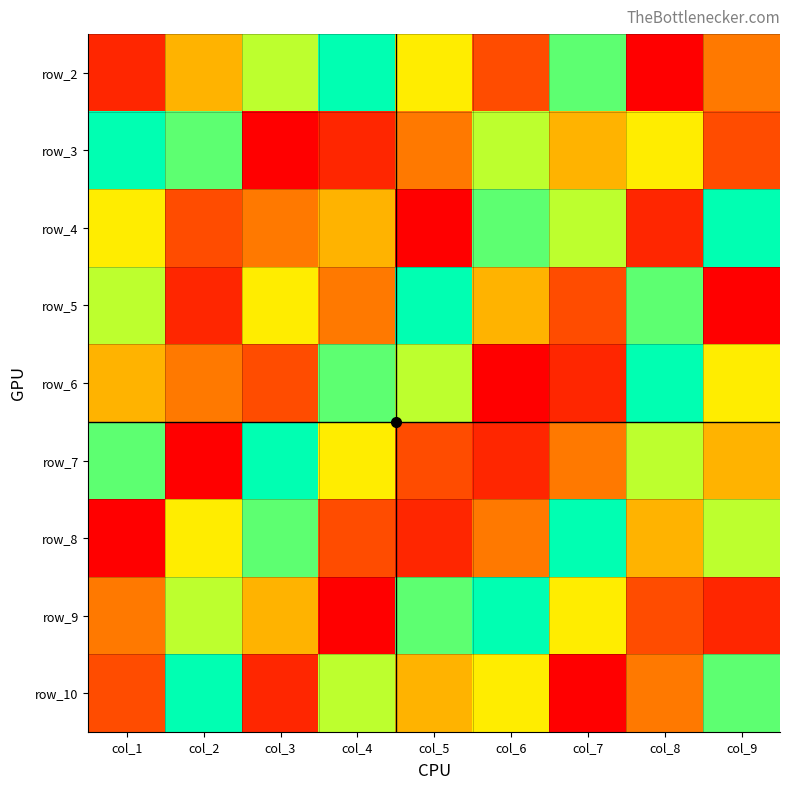

Which label corresponds to the smallest value in the chart?

col_8